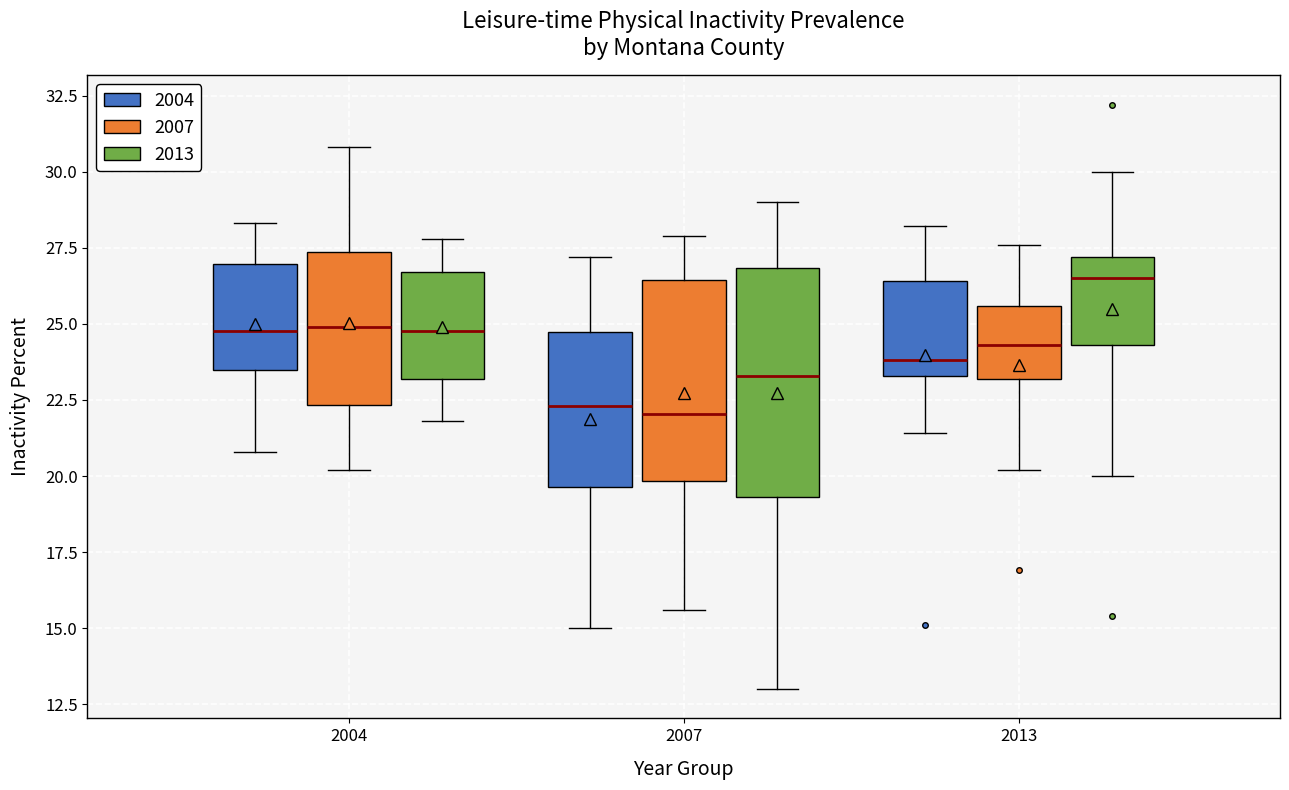

Reading left to right, read every box against the y-axis: the position of its median line, the range the box covers, and the ends of its whiskers. The values are not printed on the chart, so give them approximately, as read against the axis.

2004 (2004): median 25.0, box 23.5 to 27.0, whiskers 21.0 to 28.5
2004 (2007): median 25.0, box 22.5 to 27.5, whiskers 20.0 to 31.0
2004 (2013): median 25.0, box 23.0 to 26.5, whiskers 22.0 to 28.0
2007 (2004): median 22.5, box 19.5 to 24.5, whiskers 15.0 to 27.0
2007 (2007): median 22.0, box 20.0 to 26.5, whiskers 15.5 to 28.0
2007 (2013): median 23.5, box 19.5 to 27.0, whiskers 13.0 to 29.0
2013 (2004): median 24.0, box 23.5 to 26.5, whiskers 21.5 to 28.0
2013 (2007): median 24.5, box 23.0 to 25.5, whiskers 20.0 to 27.5
2013 (2013): median 26.5, box 24.5 to 27.0, whiskers 20.0 to 30.0